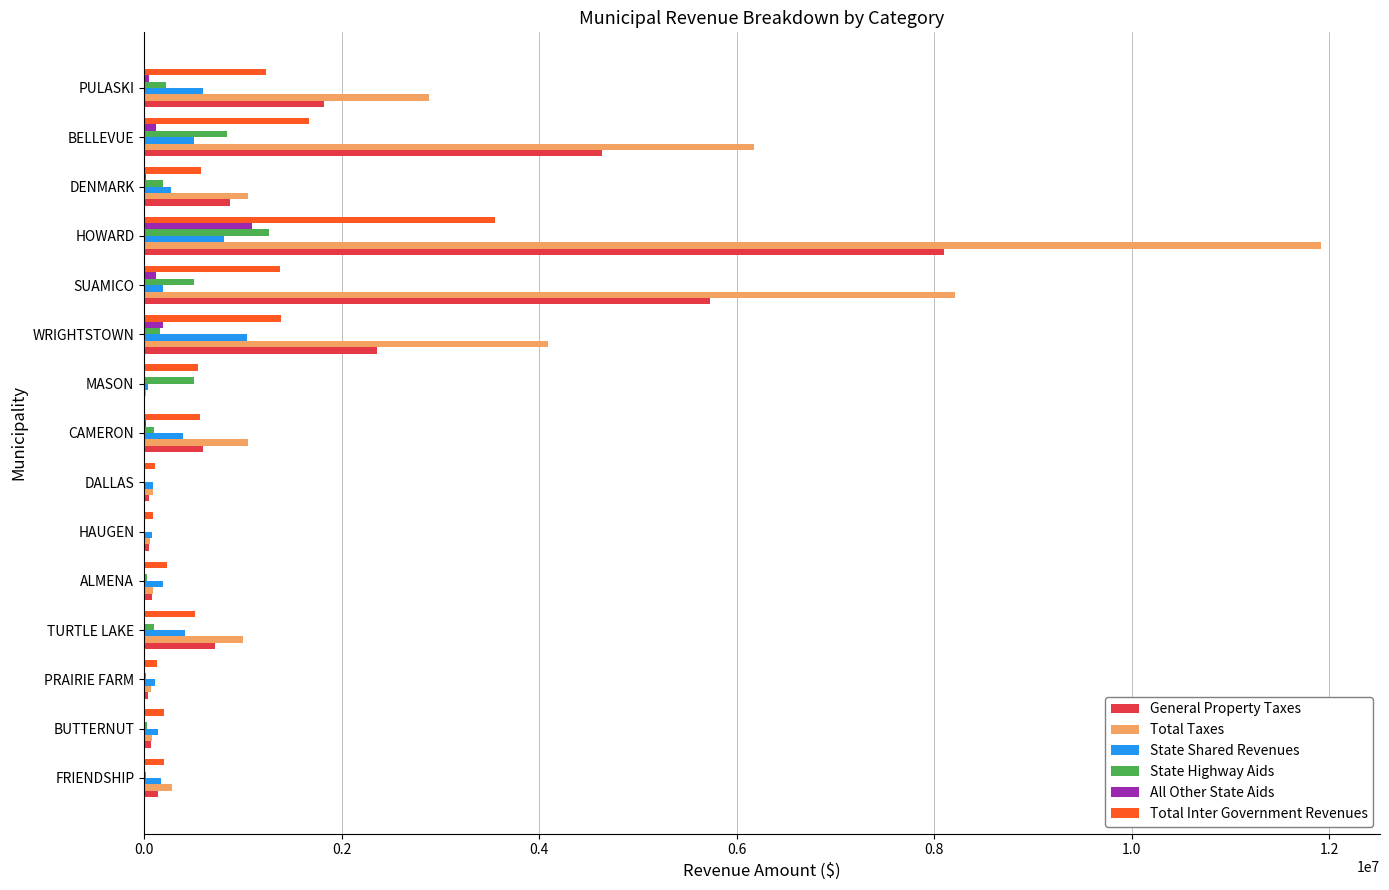

Which series changed the most between WRIGHTSTOWN and PULASKI?

Total Taxes